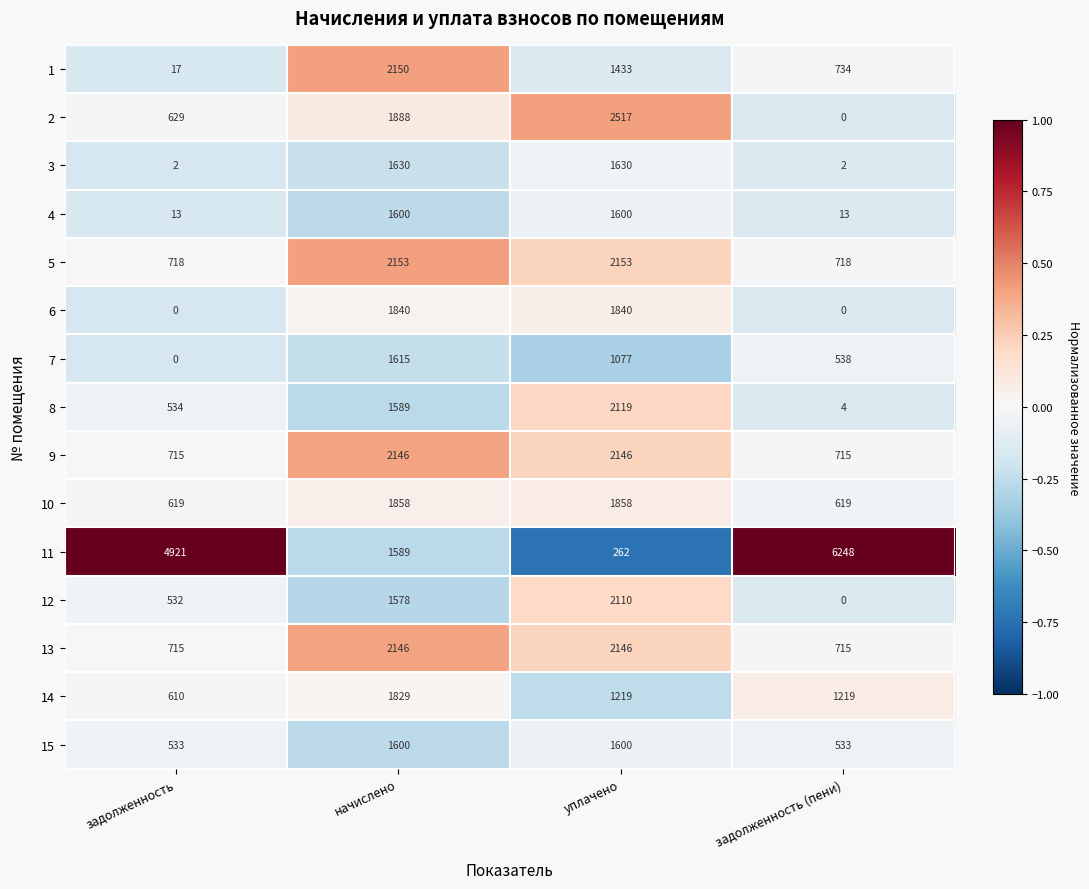

At which category is the sum across all series the highest?

начислено